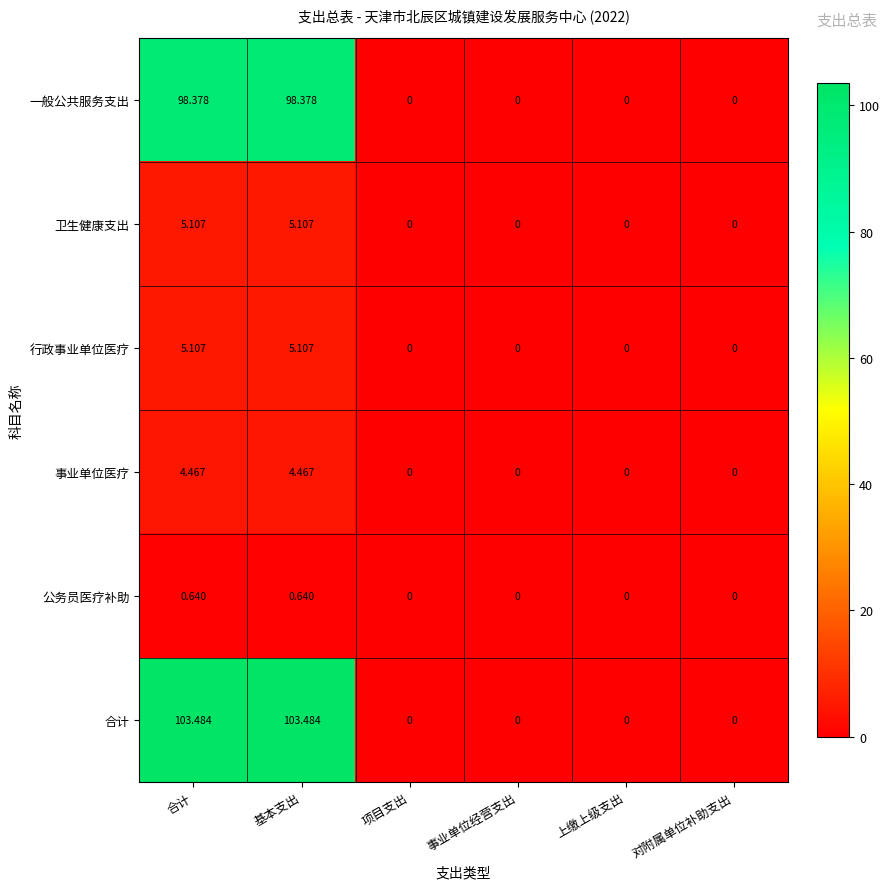

Which series changed the most between 基本支出 and 项目支出?

合计